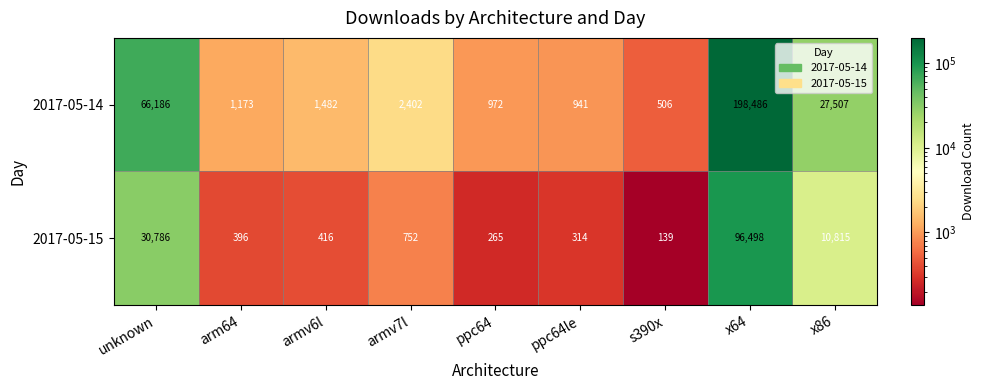

At which category is the sum across all series the highest?

x64